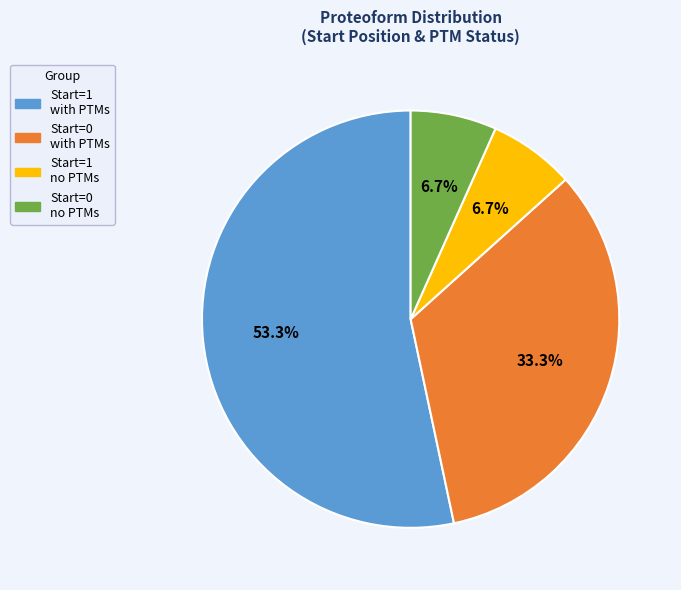

Is there a majority slice in this chart?

Yes